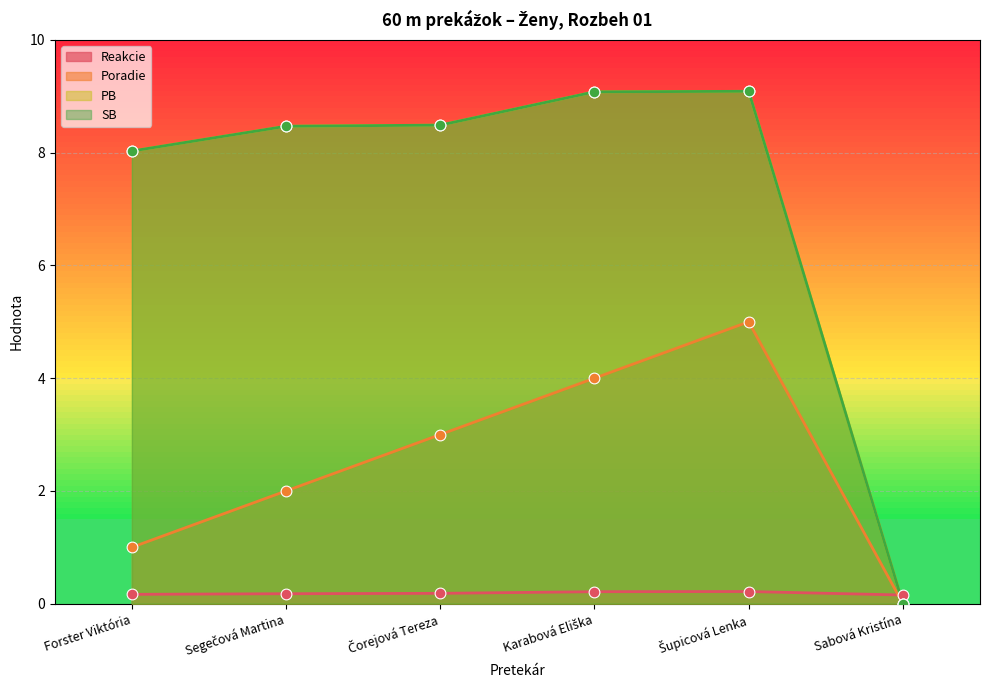

At which category is the sum across all series the highest?

Šupicová Lenka